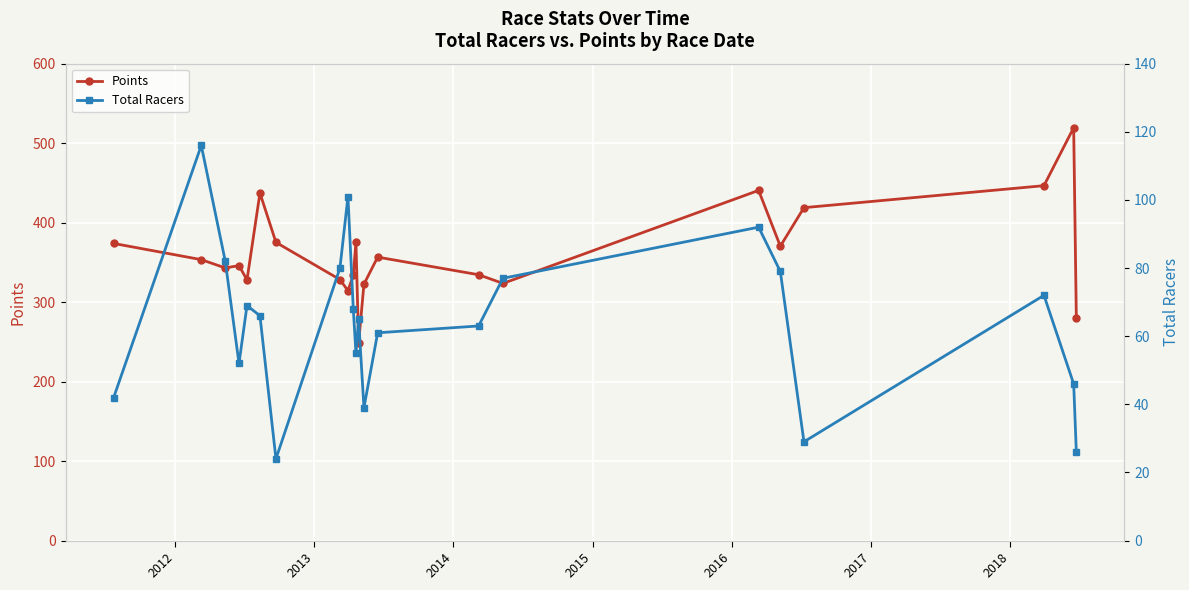

True or false: Points and Total Racers intersect in this chart.

False